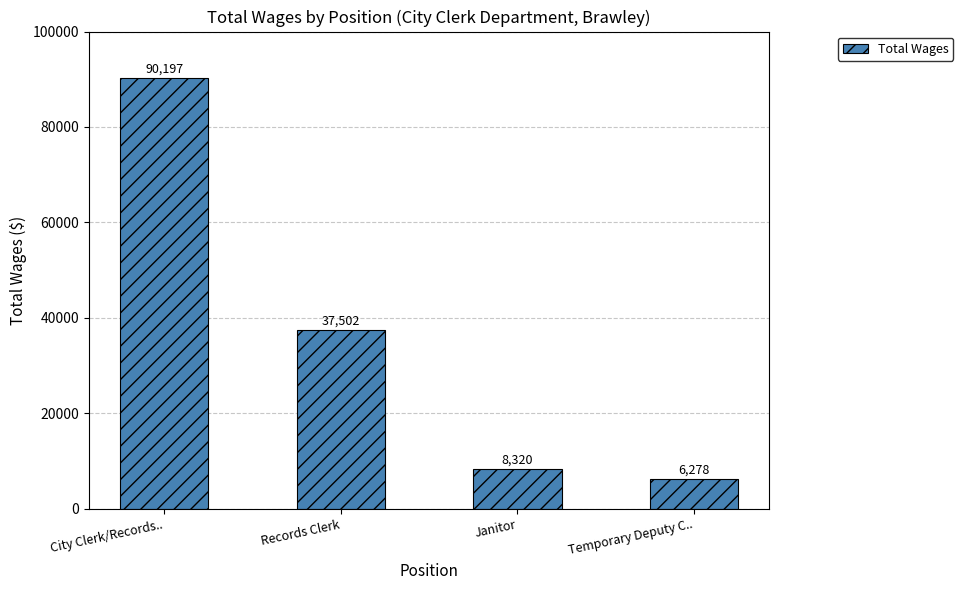

How many data points does each series have?

4